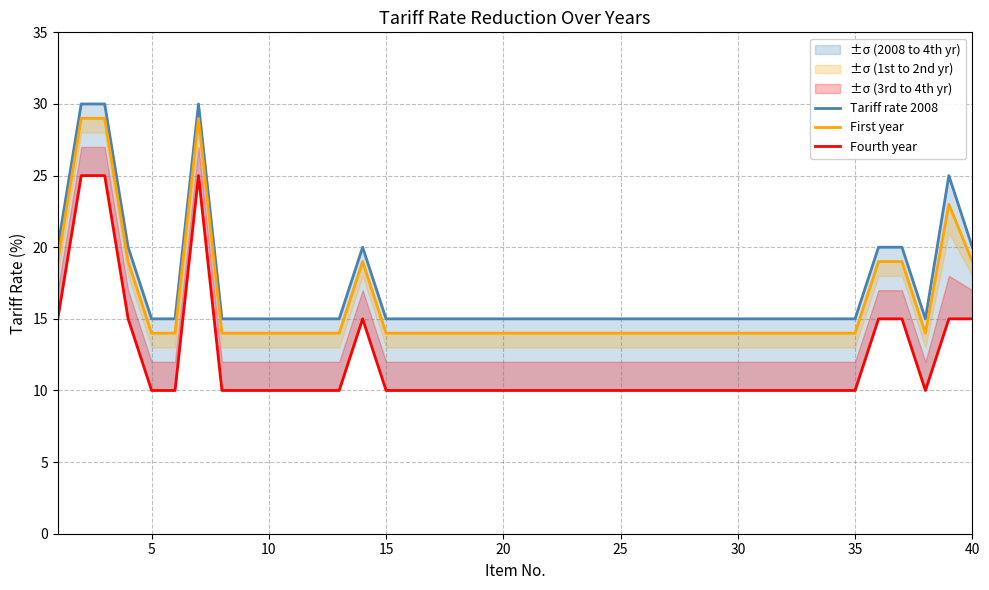

Reading left to right, what are all the values shown in this chart?

Tariff rate 2008: 20	30	30	20	15	15	30	15	15	15	15	15	15	20	15	15	15	15	15	15	15	15	15	15	15	15	15	15	15	15	15	15	15	15	15	20	20	15	25	20
First year: 19	29	29	19	14	14	29	14	14	14	14	14	14	19	14	14	14	14	14	14	14	14	14	14	14	14	14	14	14	14	14	14	14	14	14	19	19	14	23	19
Fourth year: 15	25	25	15	10	10	25	10	10	10	10	10	10	15	10	10	10	10	10	10	10	10	10	10	10	10	10	10	10	10	10	10	10	10	10	15	15	10	15	15